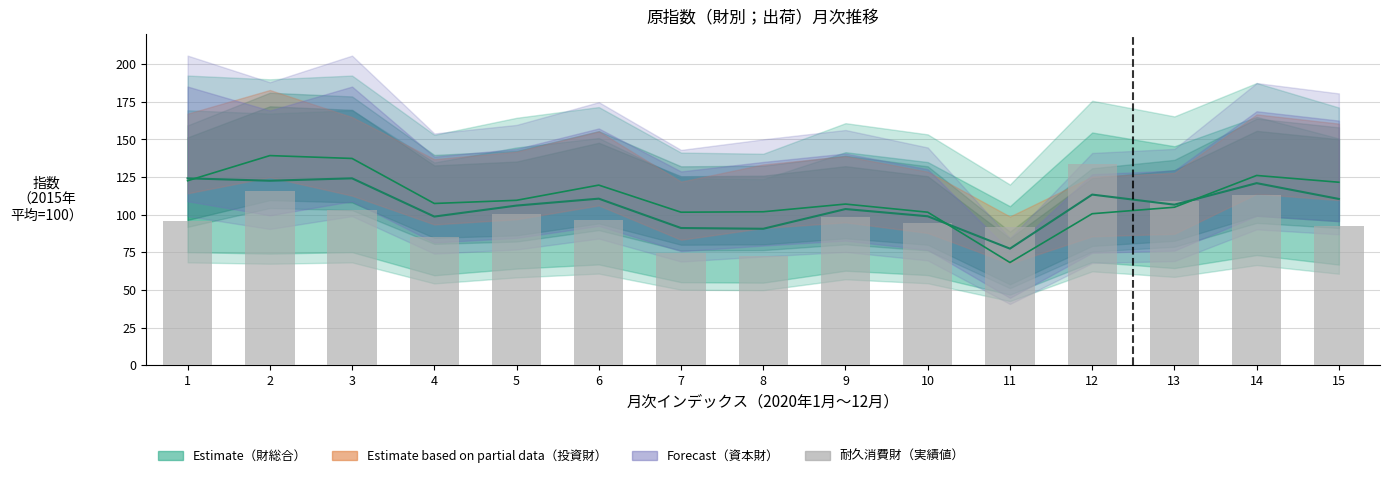

What is the change in value from 5 to 15?

-7.7